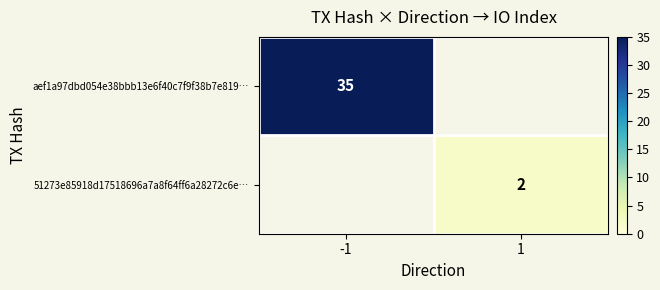

Is it true that 51273e85918d17518696a7a8f64ff6a28272c6e… equals 2 at 1?

True